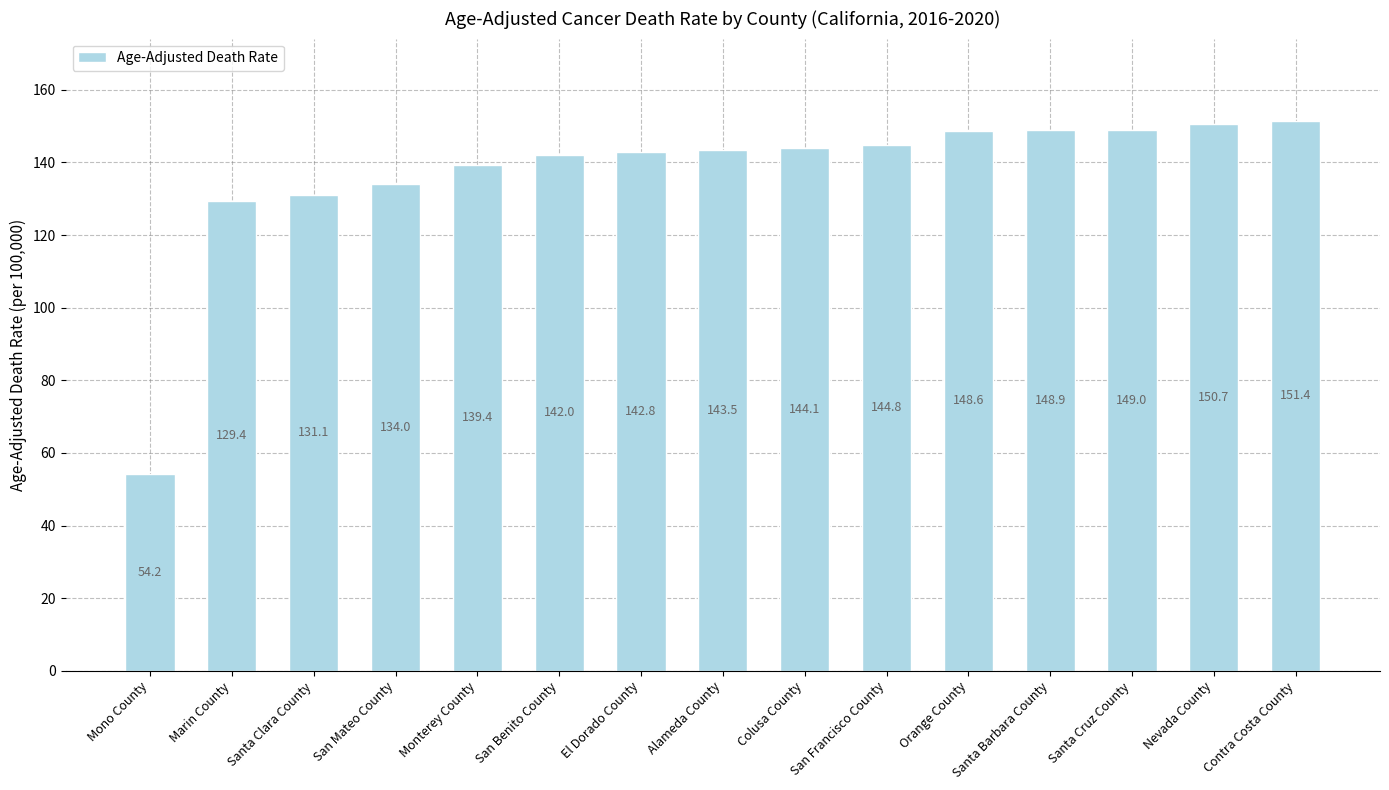

What is the change in value from El Dorado County to Santa Cruz County?

+6.2